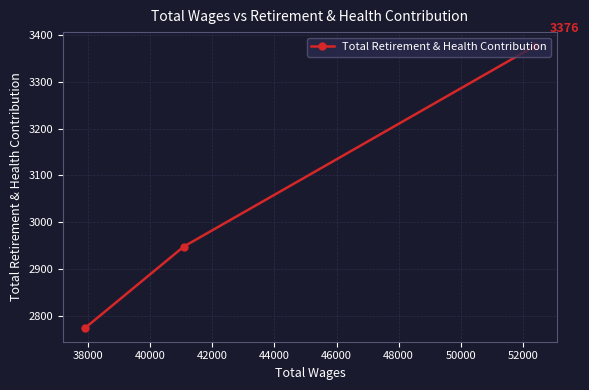

What is the minimum value shown in the chart?

2775